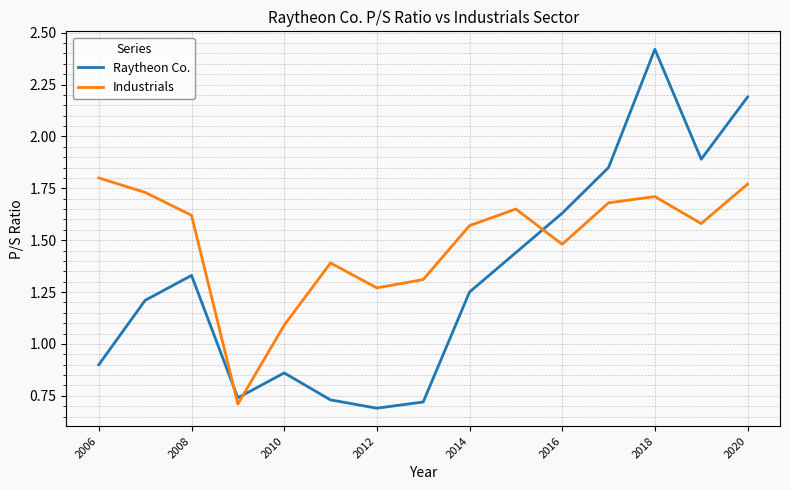

What is the difference between the maximum and minimum values in the Industrials series?

1.1